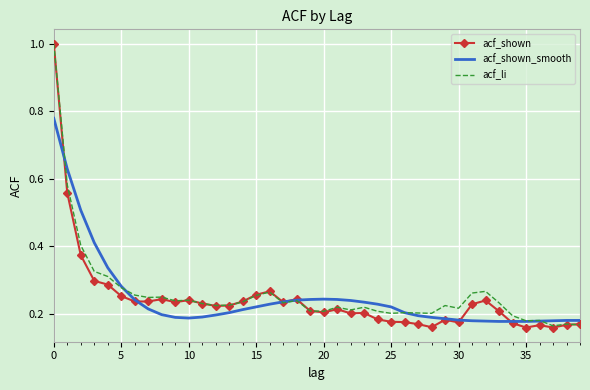

What is the maximum value shown in the chart?

1.0